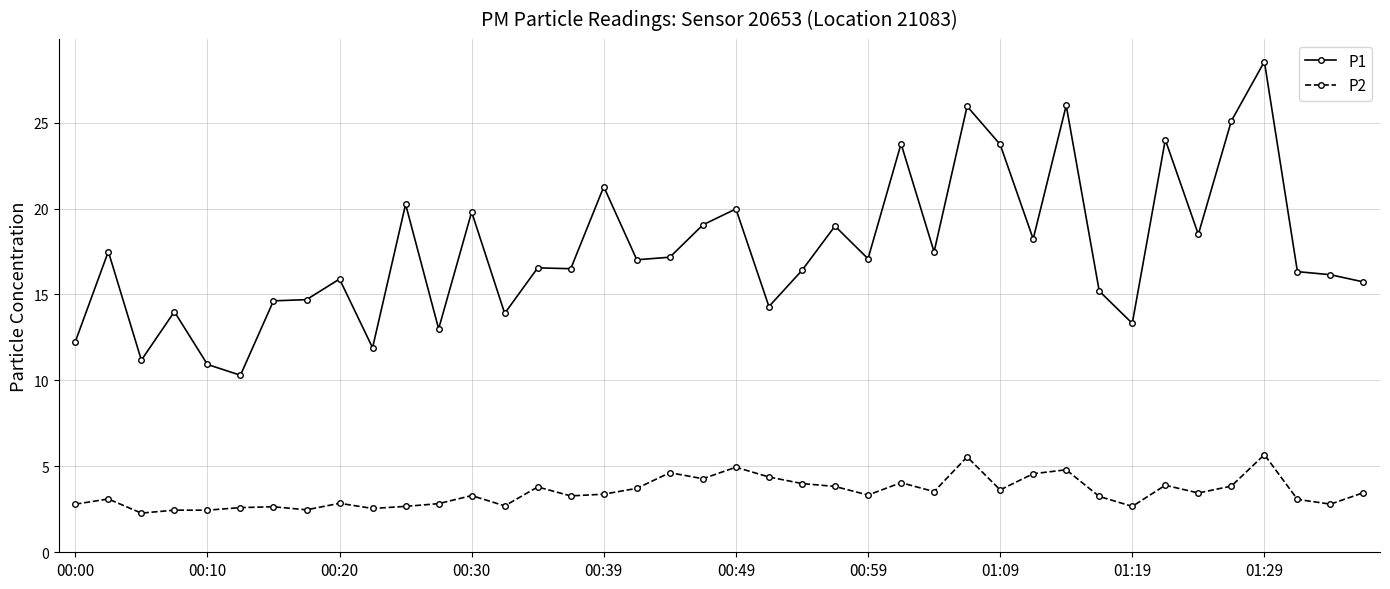

What is the highest value of the P2 series?

5.7